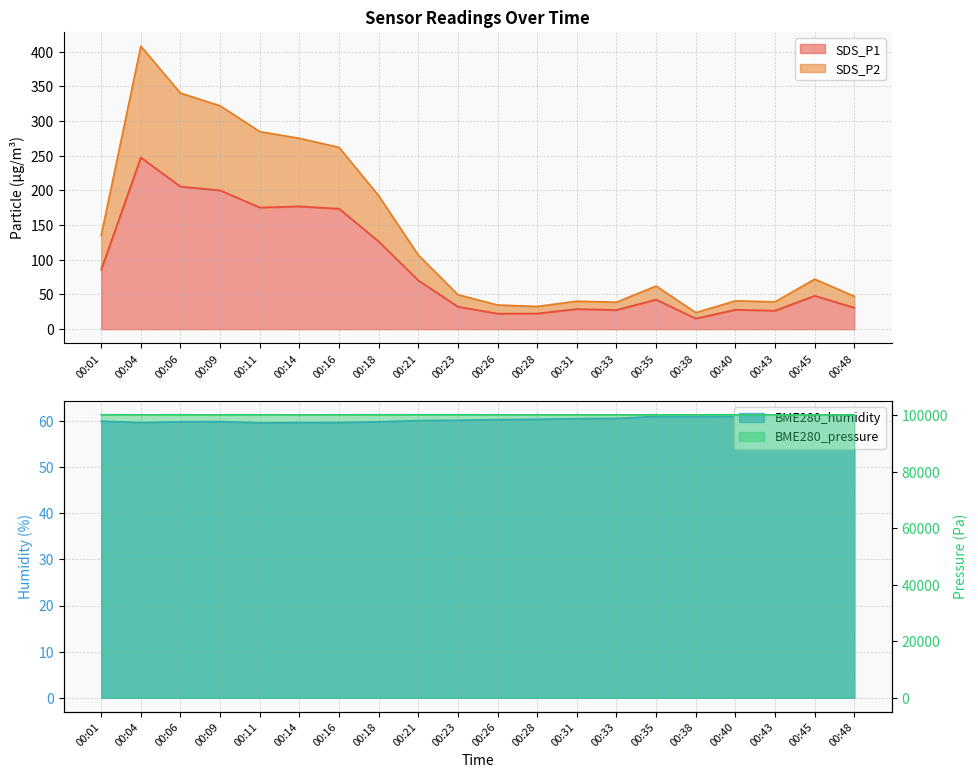

What is the smallest value displayed?

15.3